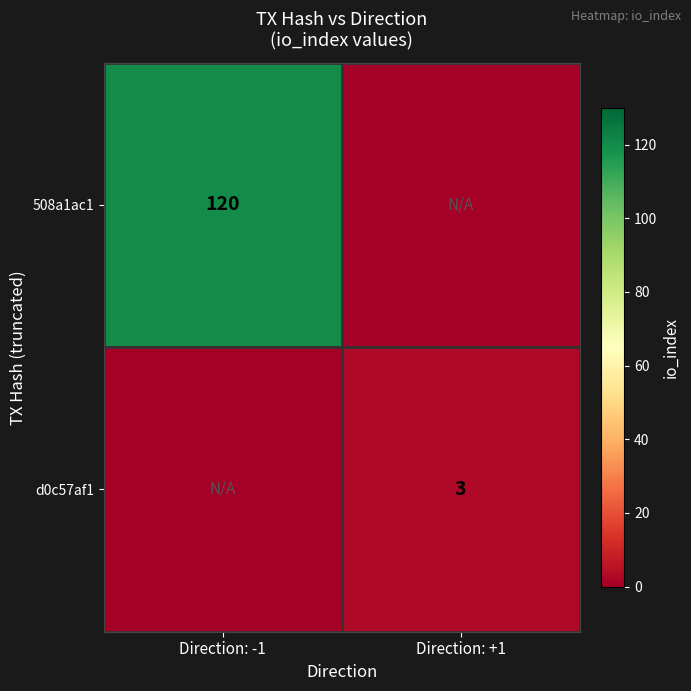

True or false: d0c57af1 has a value of 3 at Direction: +1.

True